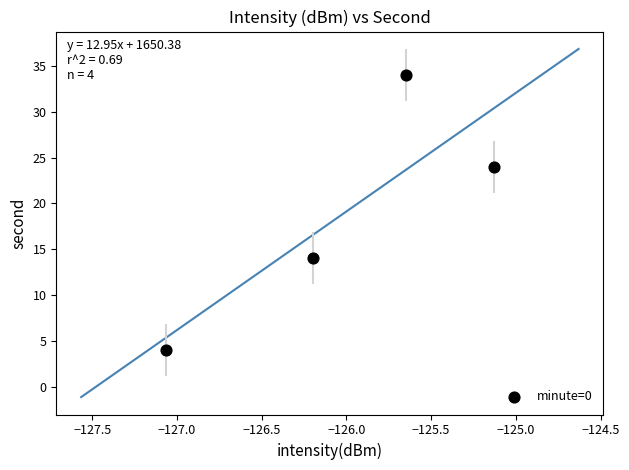

What is the range of Y values (max minus min)?

30